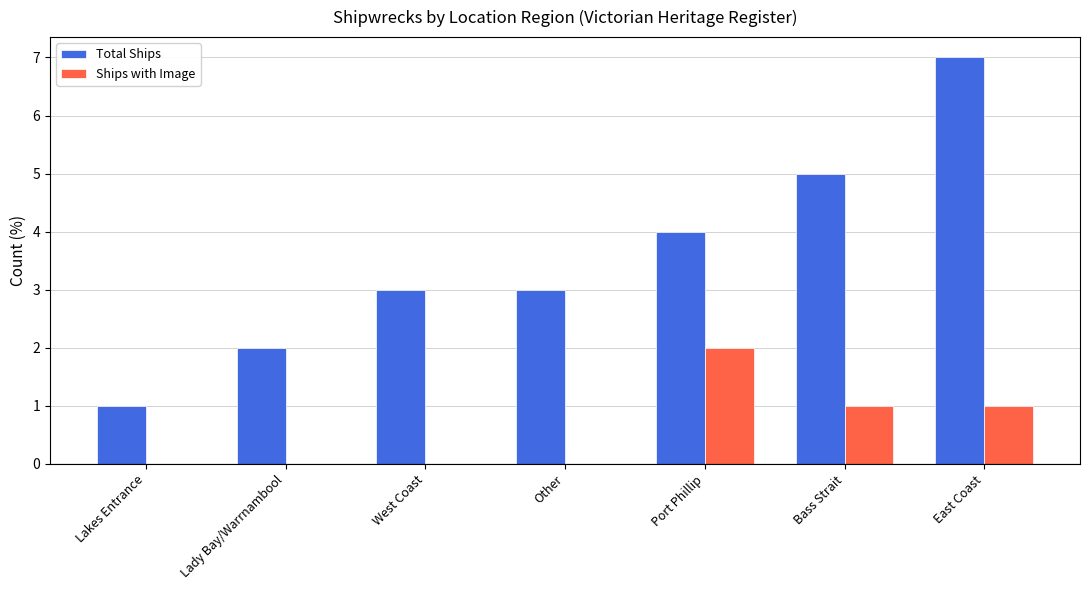

What is the greatest value displayed?

7